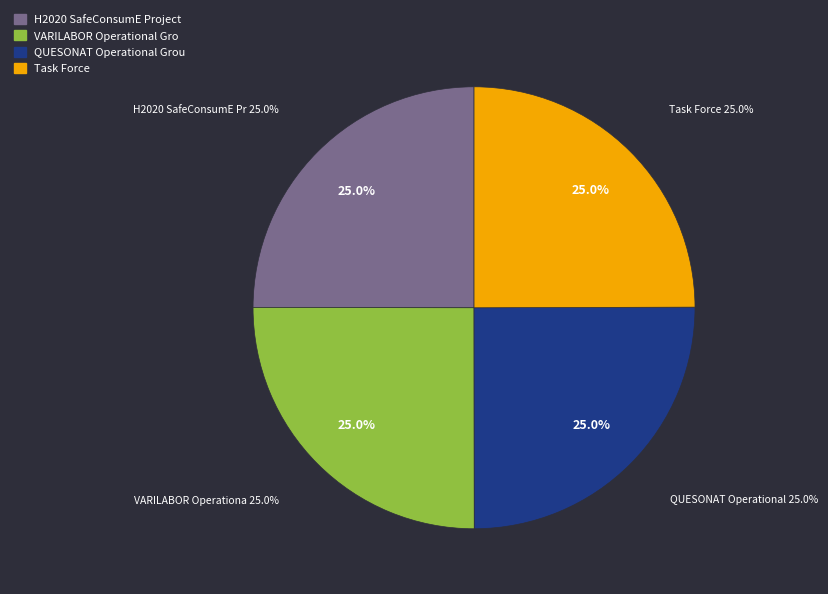

Combined, do QUESONAT Operational Group and Task Force: Innovations in post-harvest account for over 50%?

No